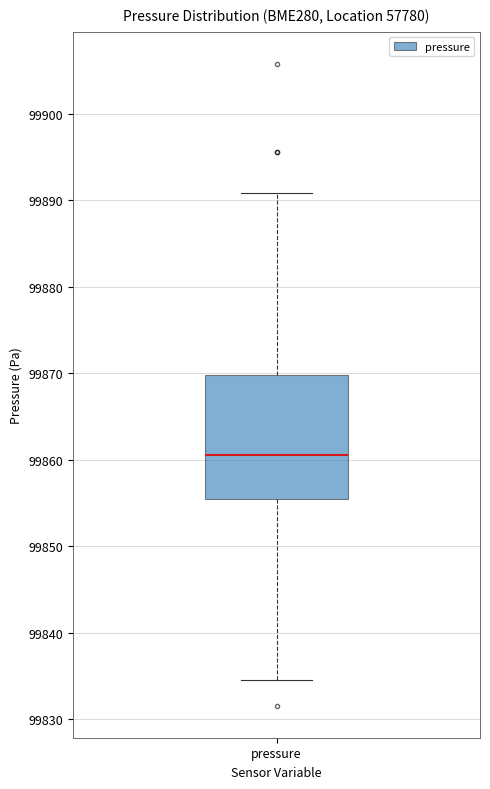

Where does the upper whisker of the box for pressure end on the y-axis? The values are not printed on the chart, so give them approximately, as read against the axis.

99891